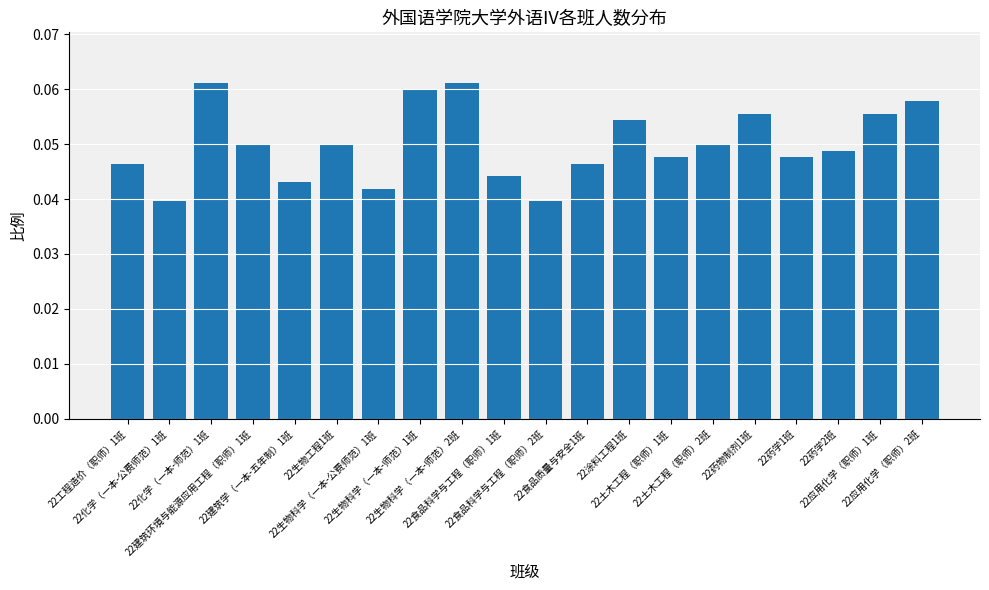

How many bars are there in total?

20